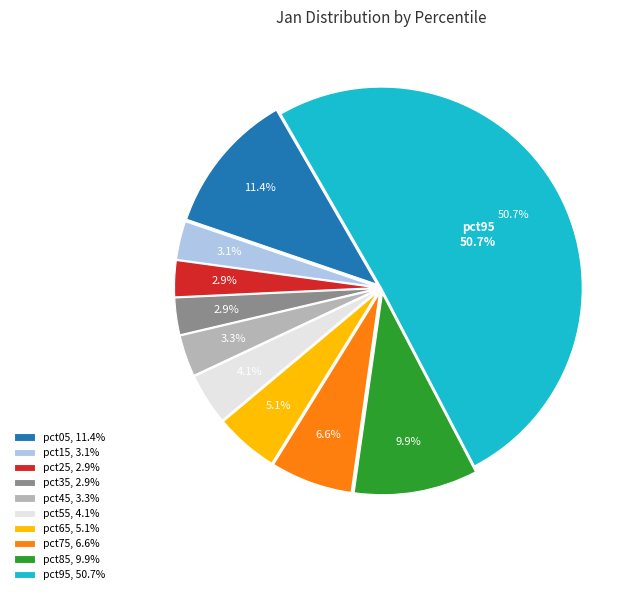

How many segments does this pie chart have?

10